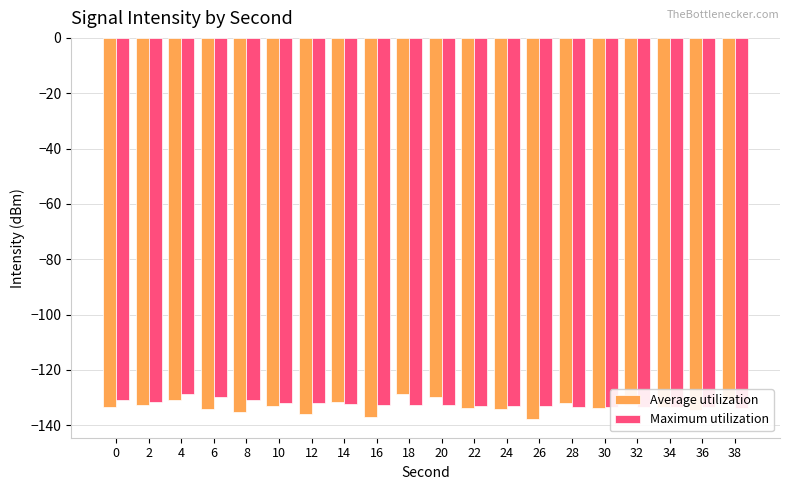

At how many categories does at least one series exceed -131?

4